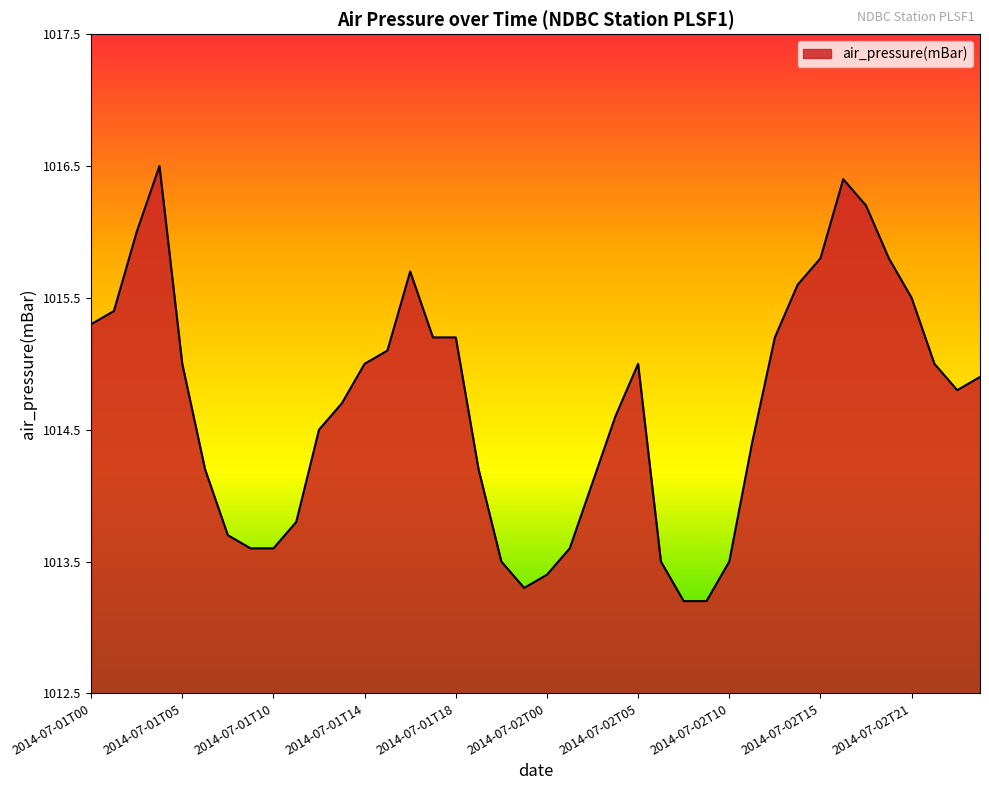

What is the sum of all values?

40587.2